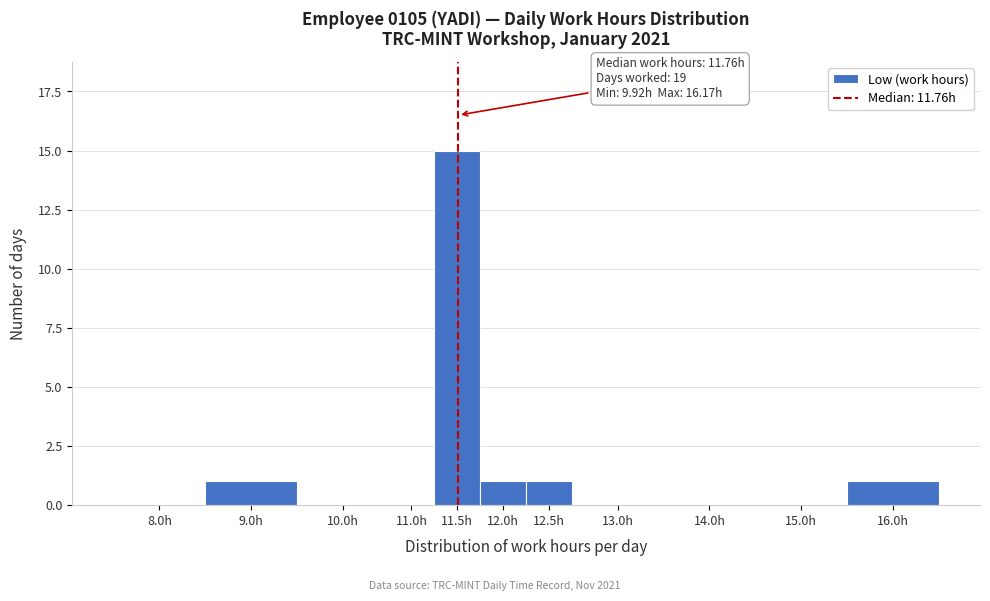

Reading right to left, list all the values displayed in this chart.

16.0h=1	15.0h=0	14.0h=0	13.0h=0	12.5h=1	12.0h=1	11.5h=15	11.0h=0	10.0h=0	9.0h=1	8.0h=0